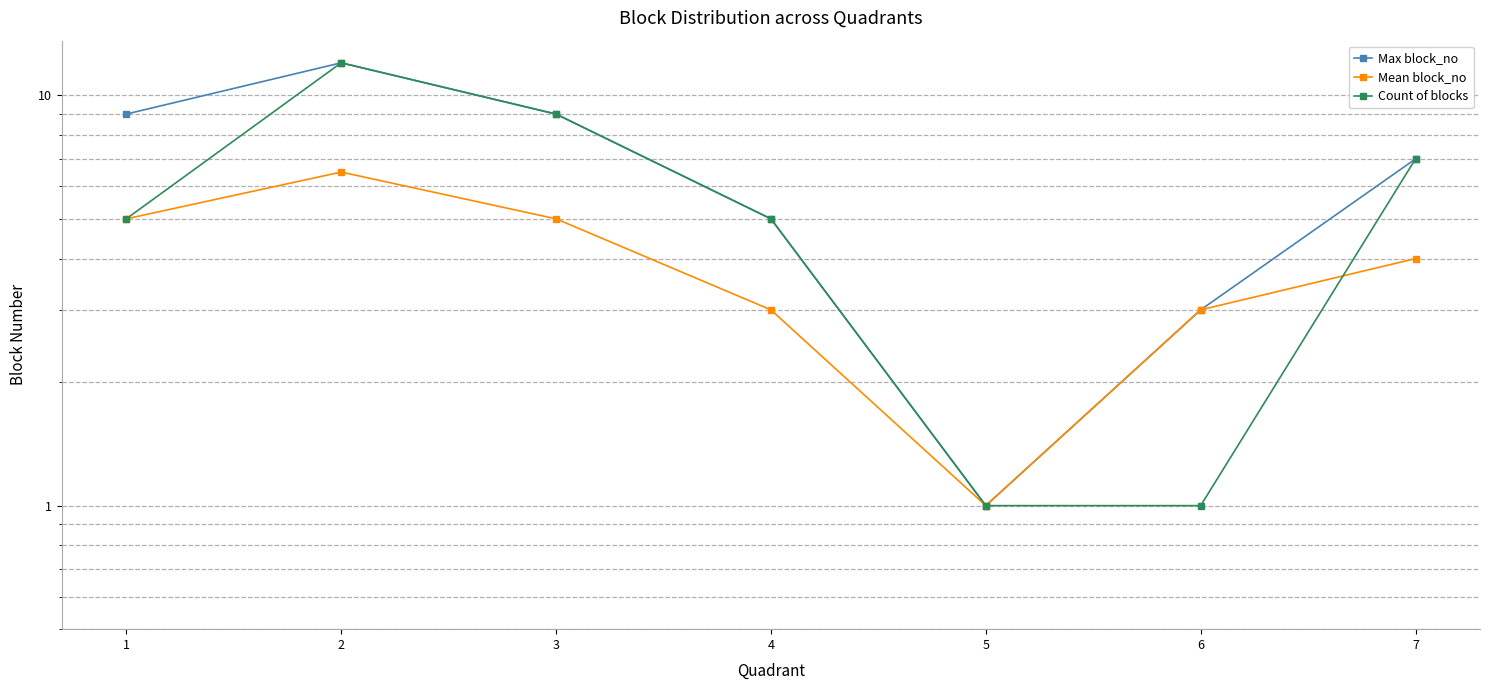

What is the average value of the Max block_no series?

6.6